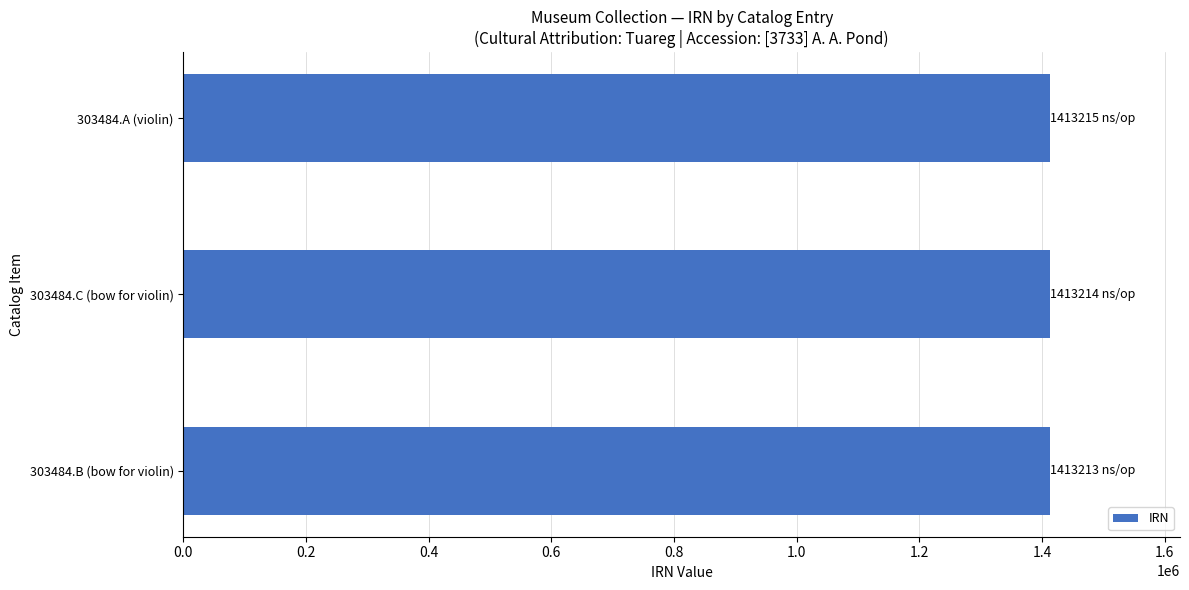

Is it true that the value at 303484.A (violin) is 621371?

False